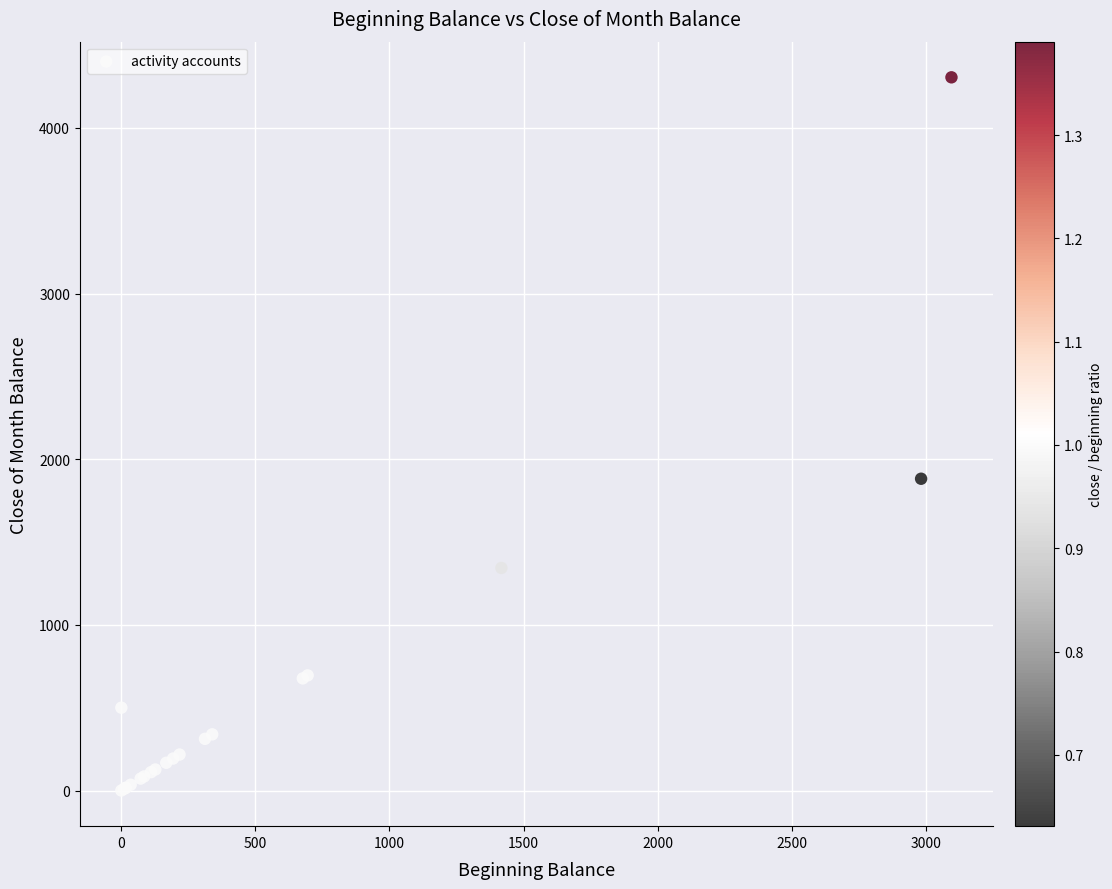

What Y value in the scatter plot is closest to 2152?

1882.0